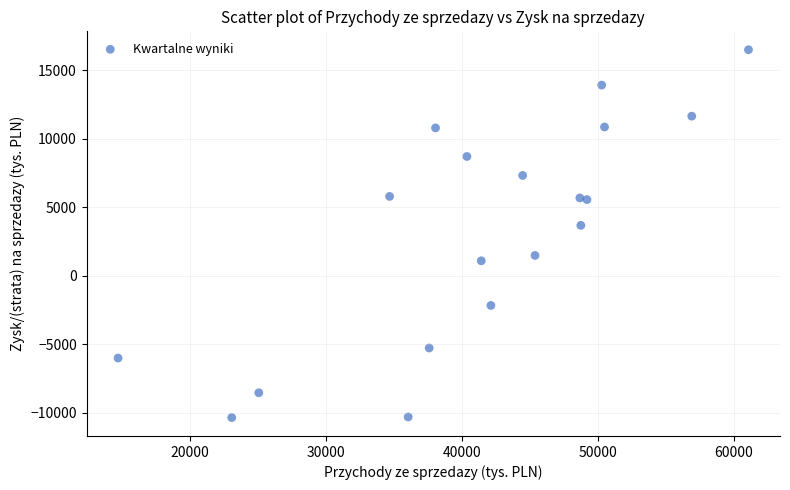

What is the range of Y values (max minus min)?

26852.2